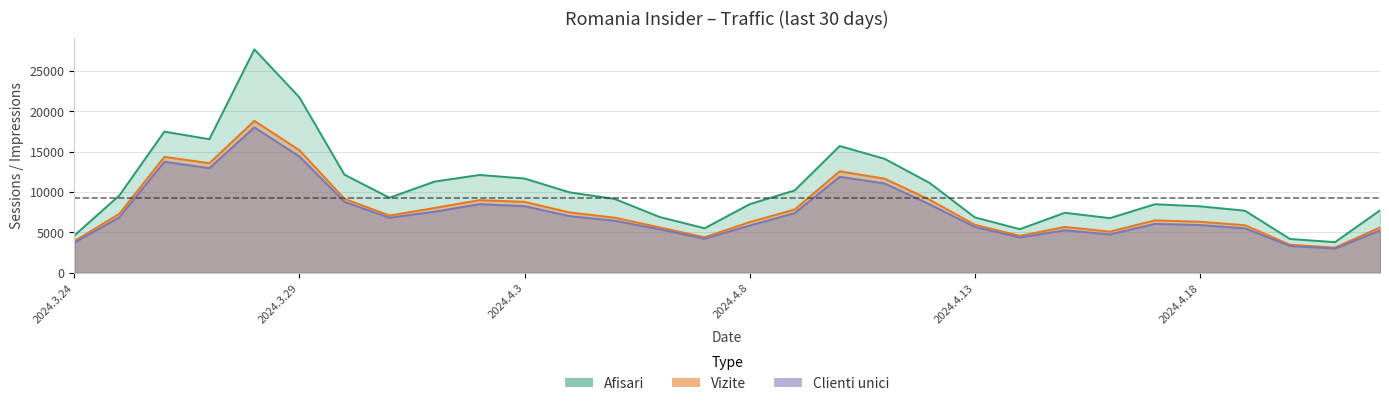

What is the sum of the Afisari values at 2024.4.8 and 2024.4.12?

19579